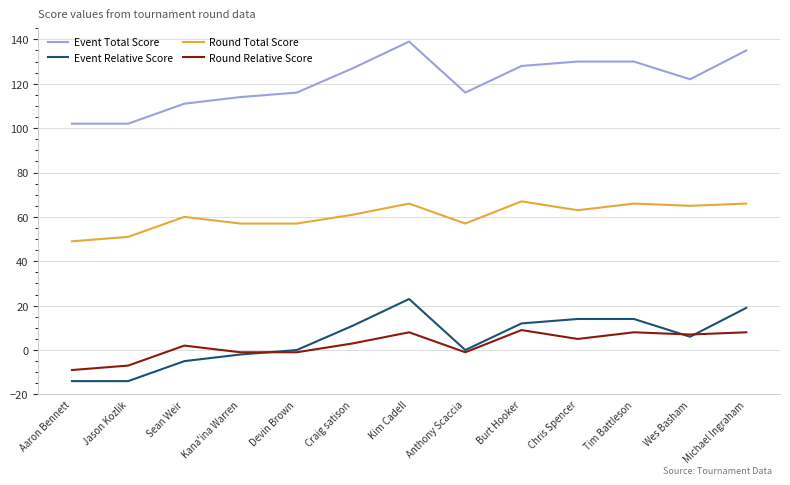

How many lines are shown in the chart?

4